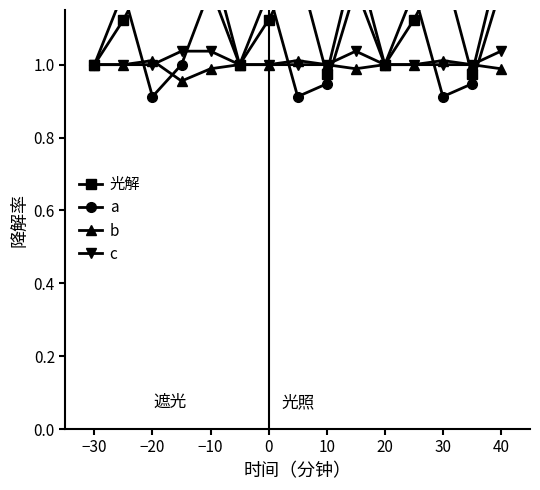

True or false: b has a value of 0.2 at −10.

False